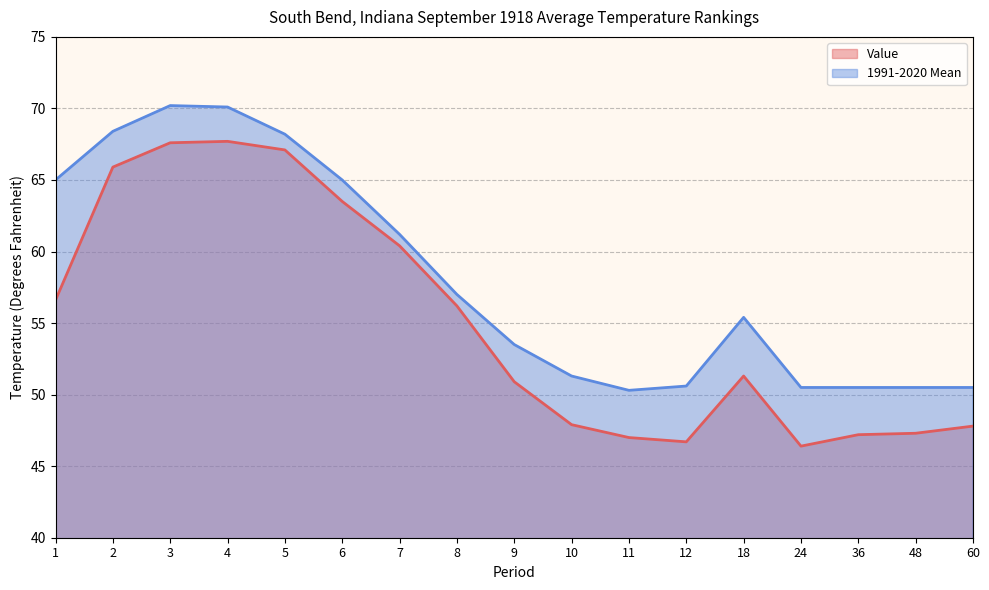

The Value series shows 21.9 at 7. True or false?

False